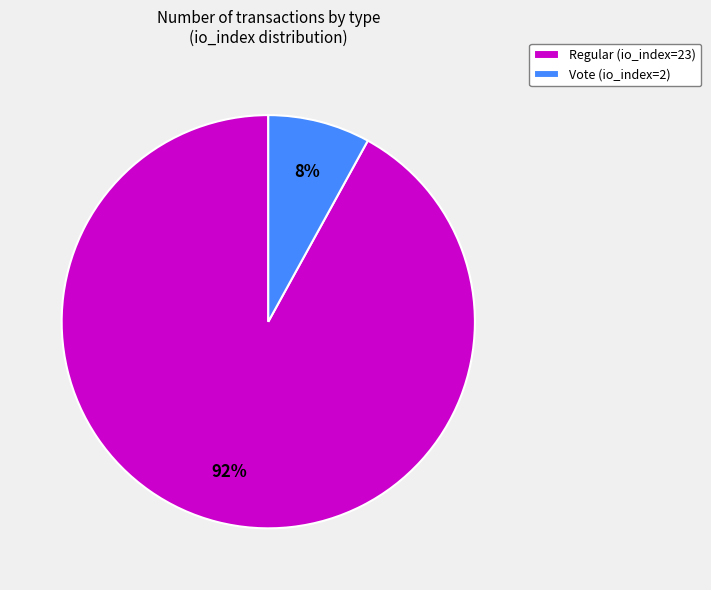

Combined, do Regular (io_index=23) and Vote (io_index=2) account for over 50%?

Yes